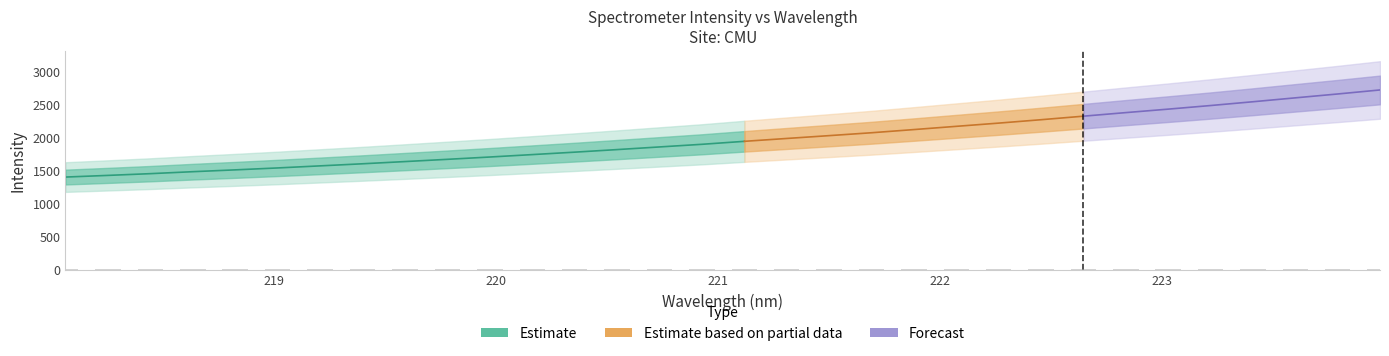

What is the ratio of the value at 223.5987 to the value at 218.0596?

1.9